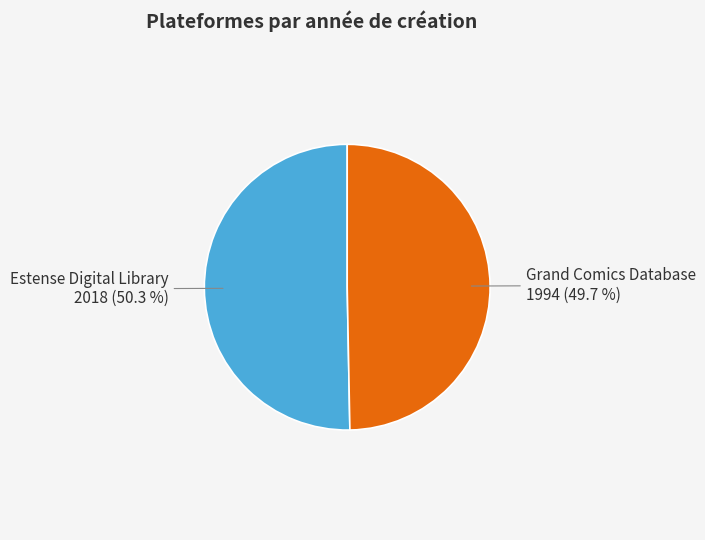

How much of the chart is everything except Estense Digital Library?

49.7%